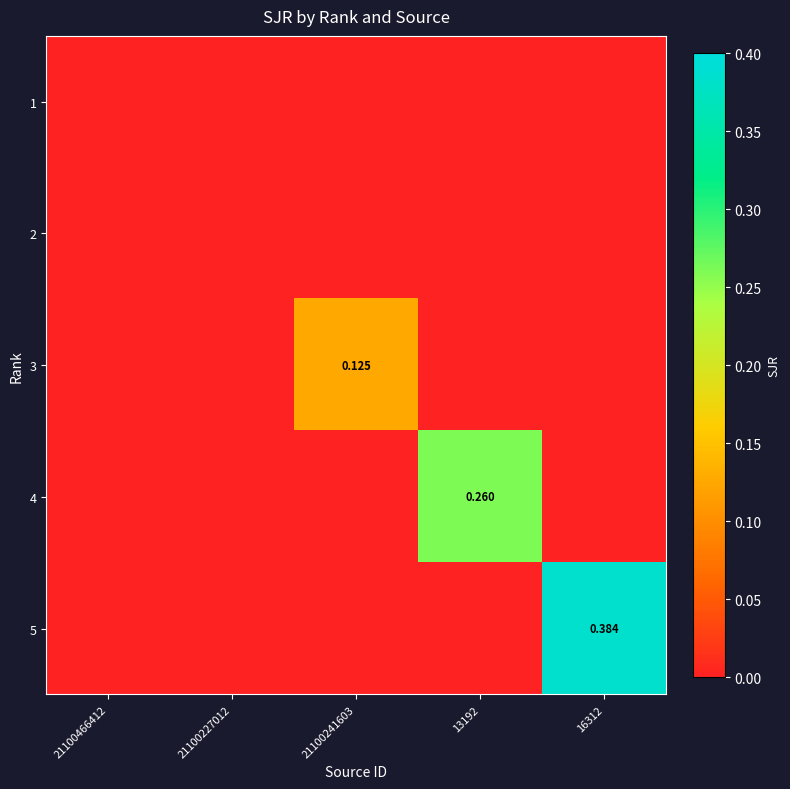

At which label does 2 reach its peak?

21100466412